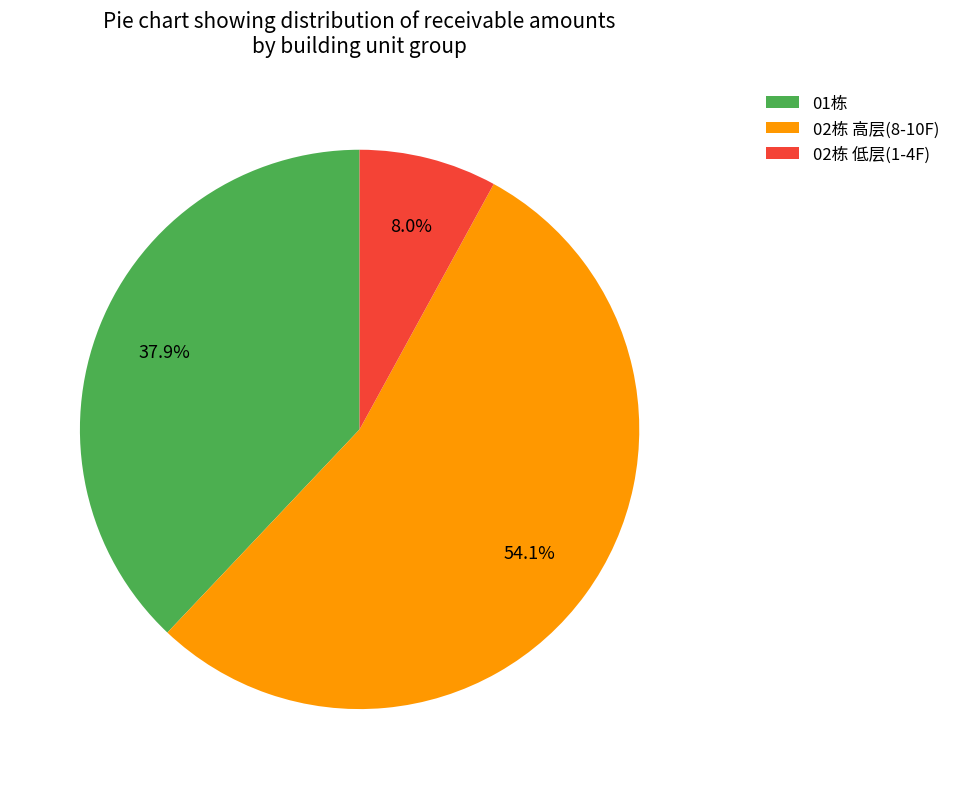

Which has a higher value, 02栋 低层(1-4F) or 02栋 高层(8-10F)?

02栋 高层(8-10F)